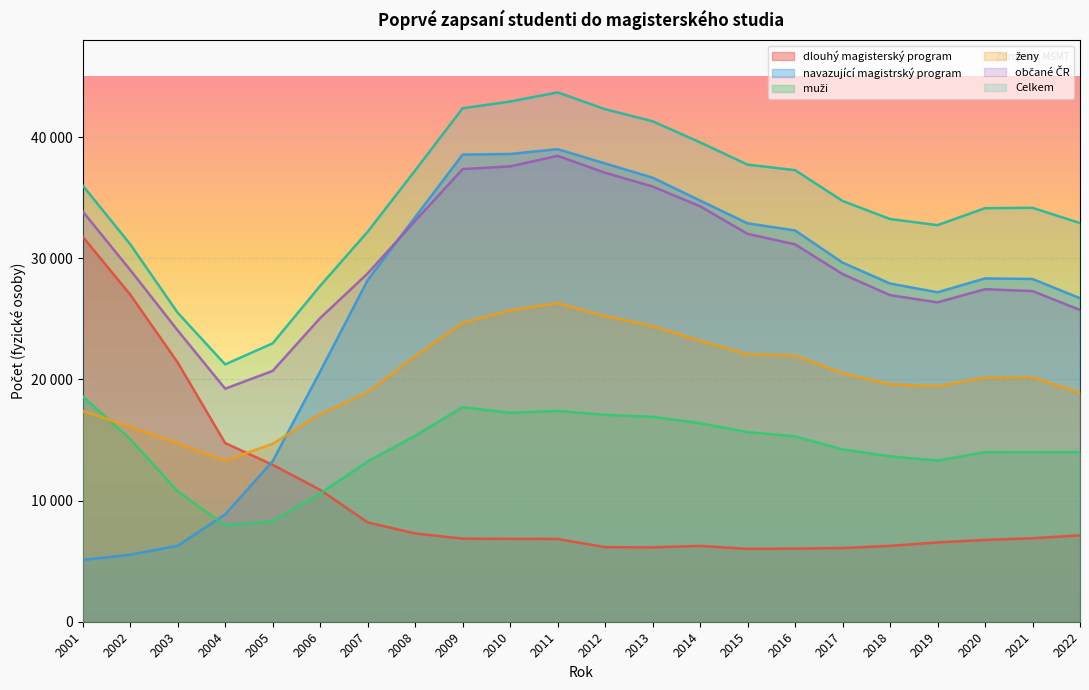

How many values in the Celkem series are below 34736?

11